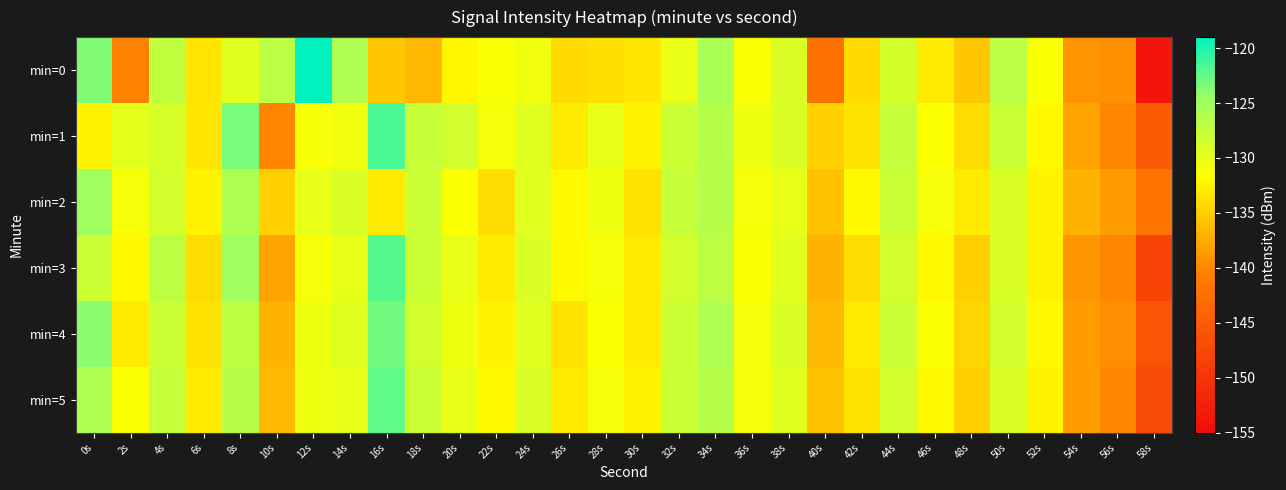

Rank the series at 58s from lowest to highest value.

min=0, min=3, min=5, min=4, min=1, min=2